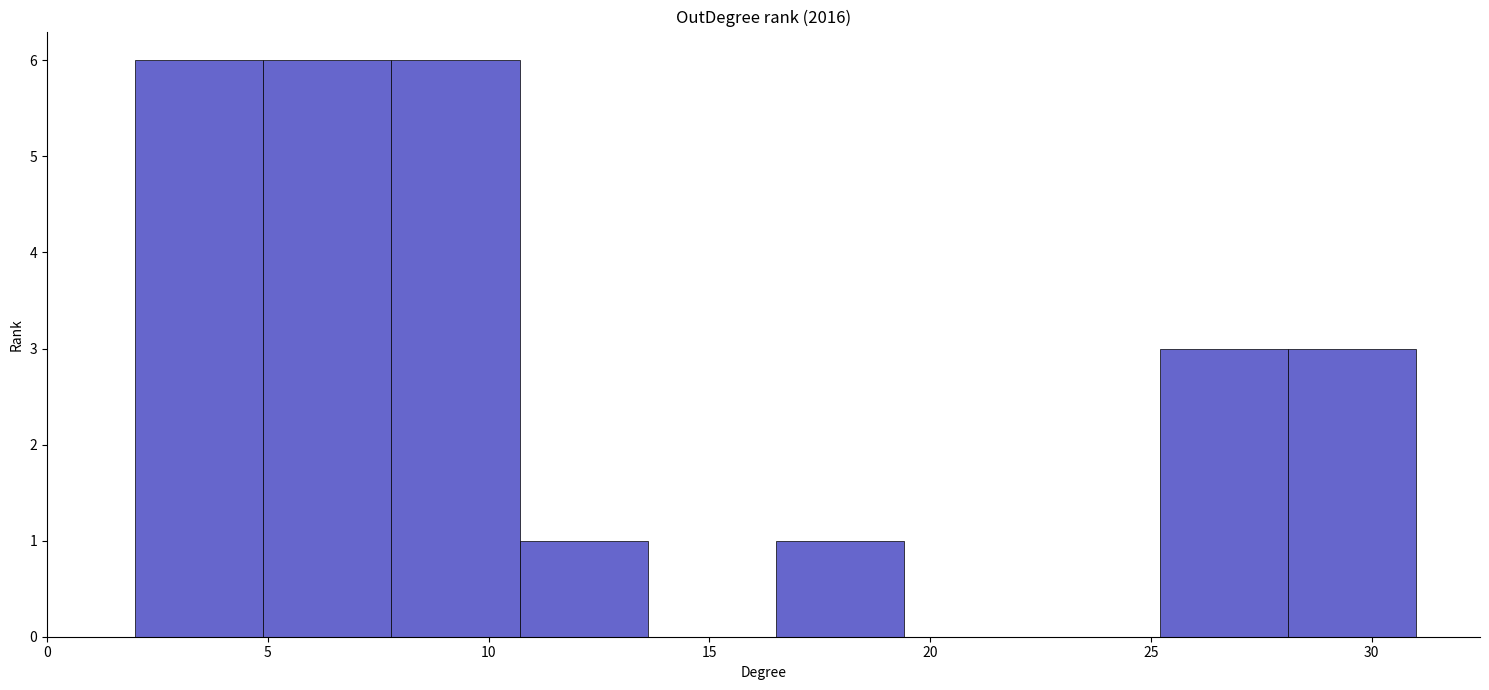

Reading left to right, transcribe this chart: for each bar, give the range it covers on the x-axis and its height. Neither the bar edges nor the heights are printed on the chart, so give them approximately, as read against the axes.

2.0 to 4.9: 6
4.9 to 7.8: 6
7.8 to 10.7: 6
10.7 to 13.6: 1
13.6 to 16.5: 0
16.5 to 19.4: 1
19.4 to 22.3: 0
22.3 to 25.2: 0
25.2 to 28.1: 3
28.1 to 31.0: 3